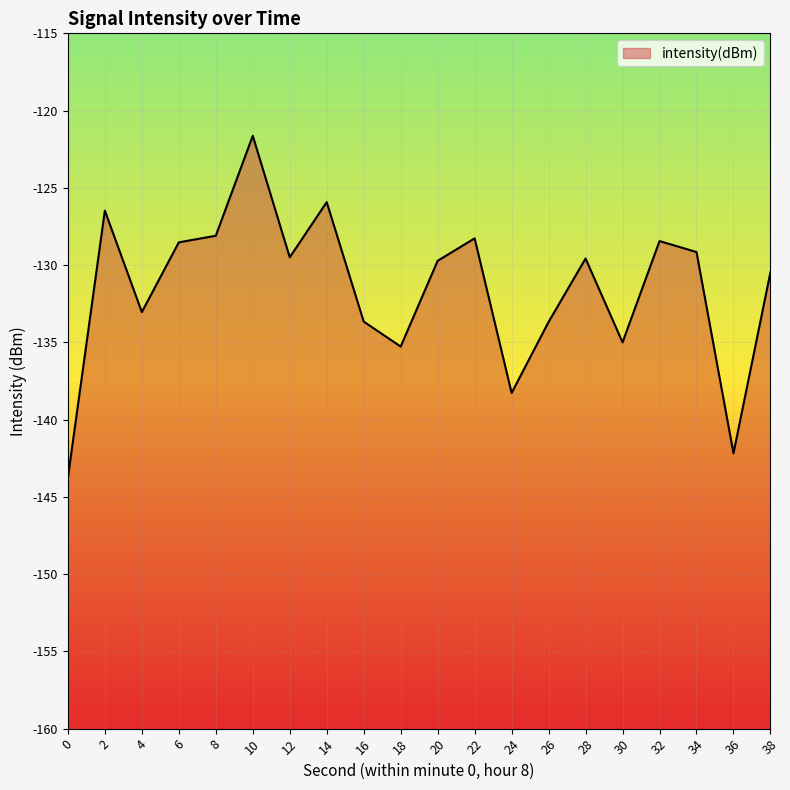

The value at 32 is -128.4. True or false?

True